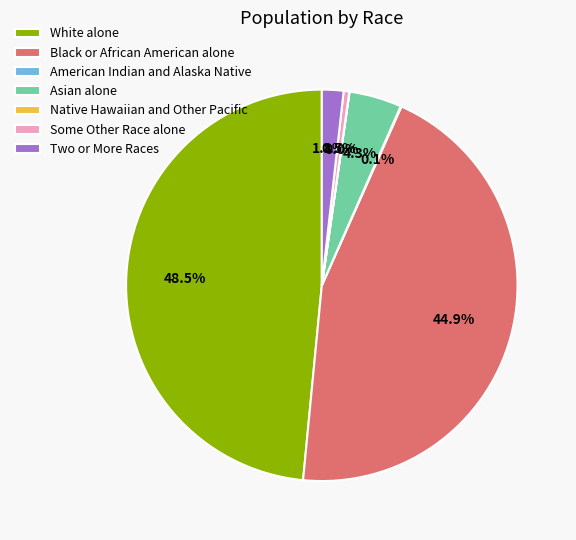

Does Asian alone account for over 50% of the chart?

No